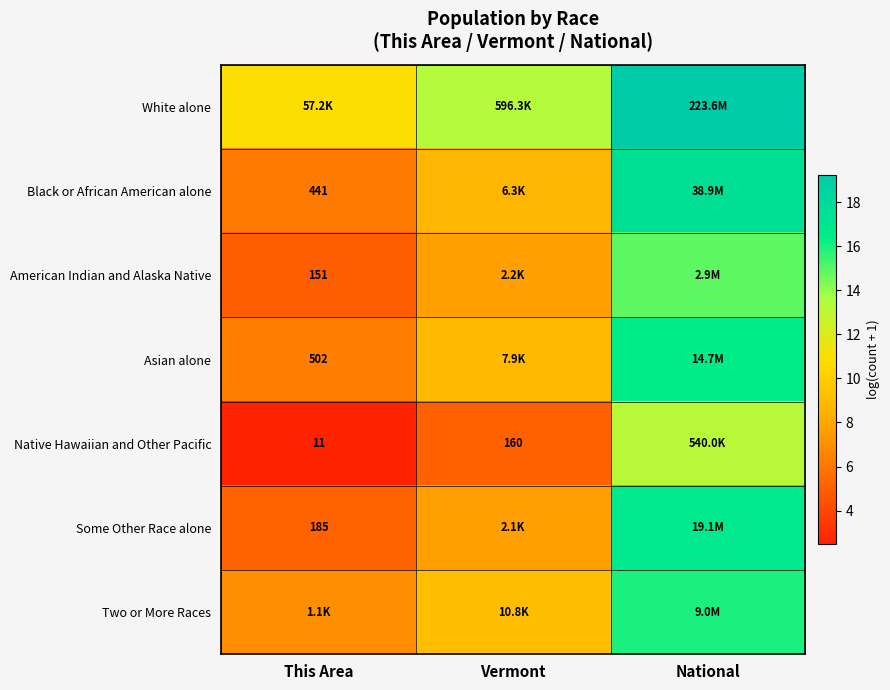

How many categories are shown in the chart?

3